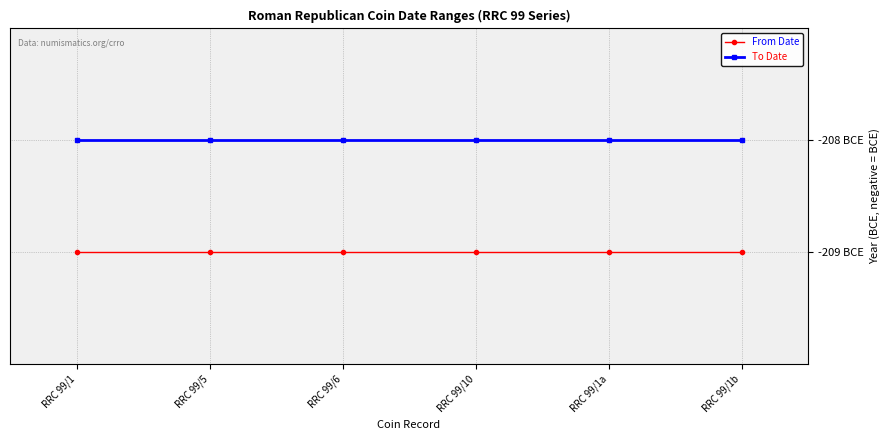

Which series changed the most between RRC 99/1 and RRC 99/1b?

From Date